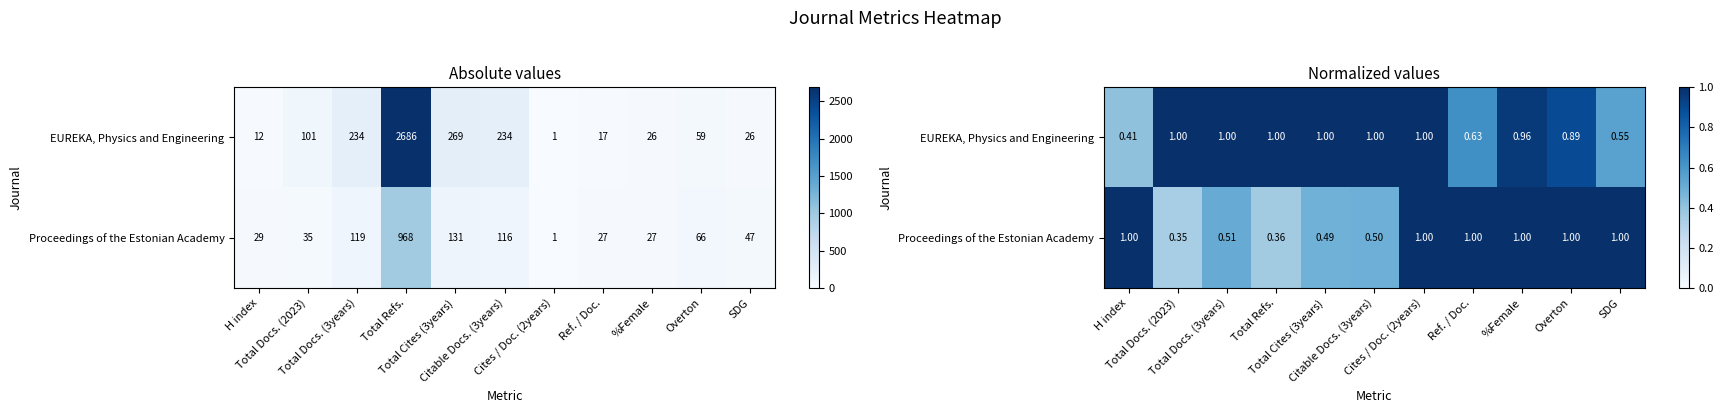

What is the sum of all Proceedings of the Estonian Academy values?

8.2